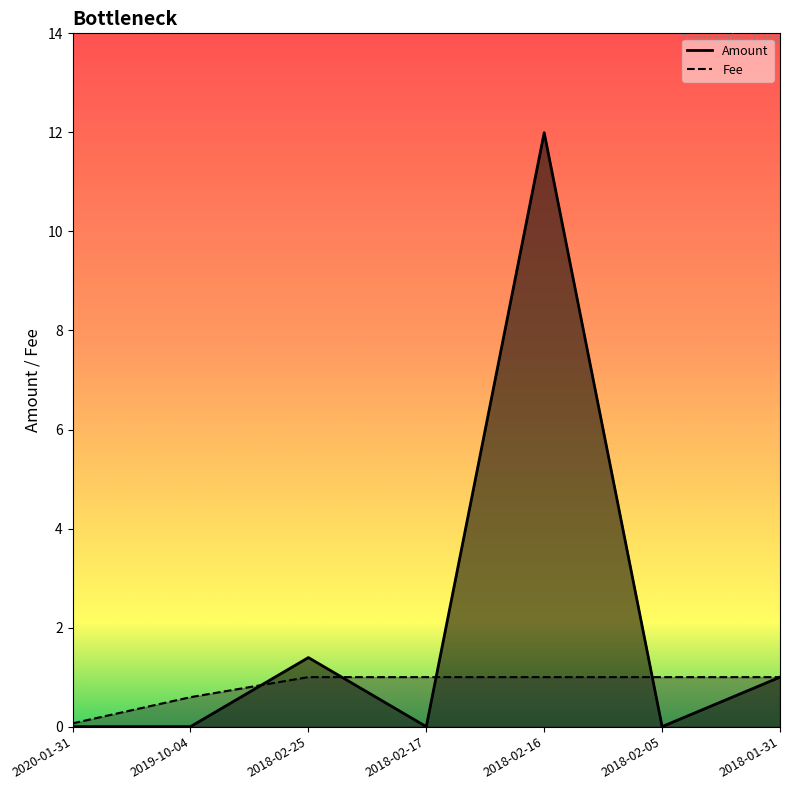

Between 2020-01-31 and 2018-01-31, which series saw the biggest shift?

Amount